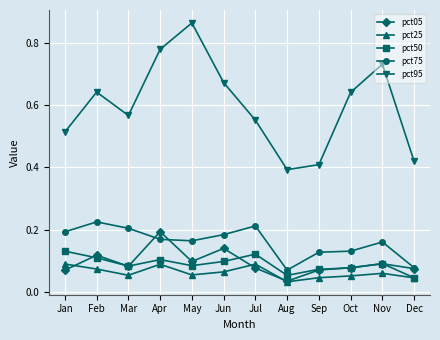

How many categories are shown in the chart?

12